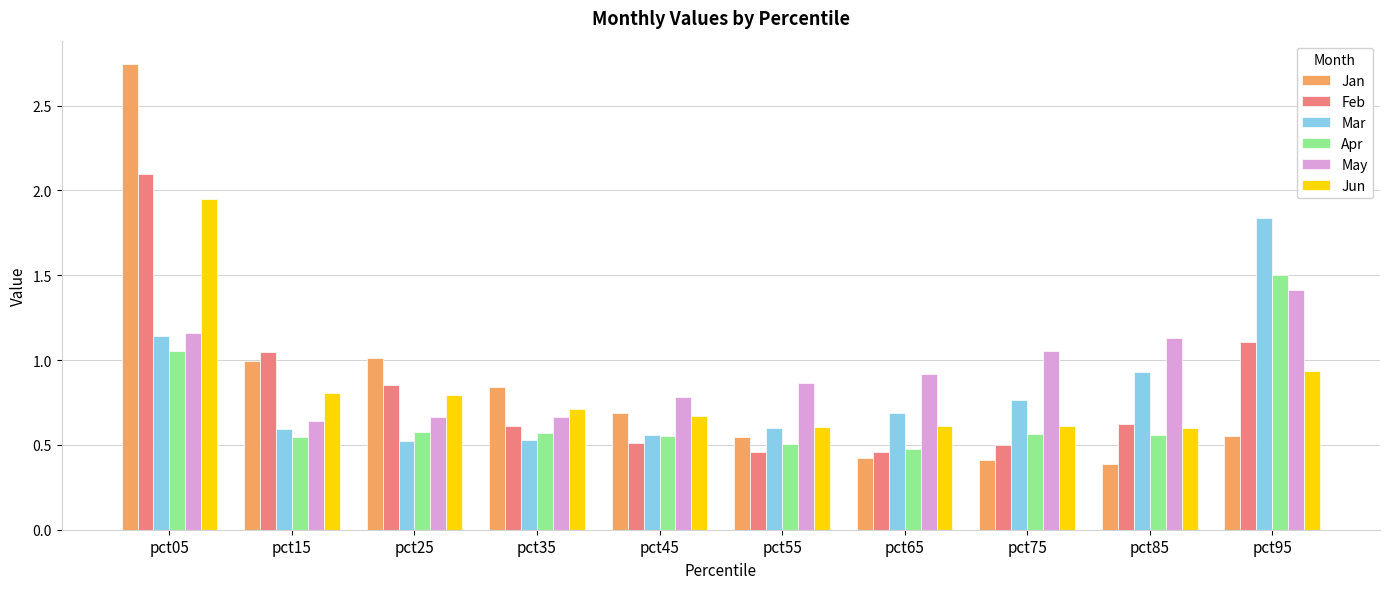

Between pct05 and pct35, which series saw the biggest shift?

Jan